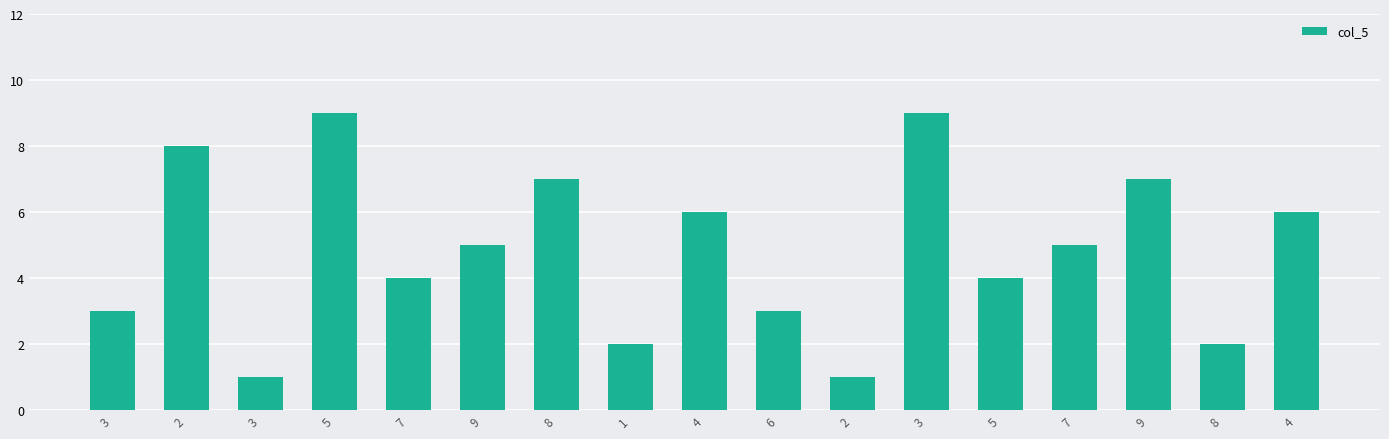

List the labels in order of value, largest first.

5, 3, 2, 8, 9, 4, 4, 9, 7, 7, 5, 3, 6, 1, 8, 3, 2